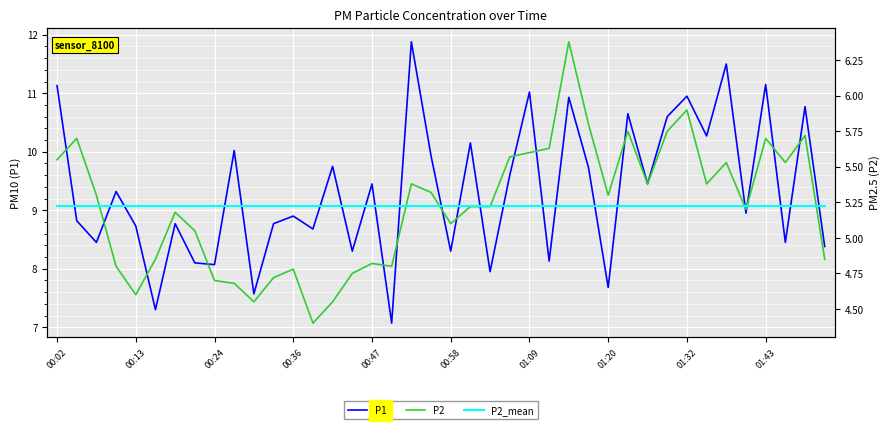

True or false: P1 has a value of 5.4 at 00:02.

False